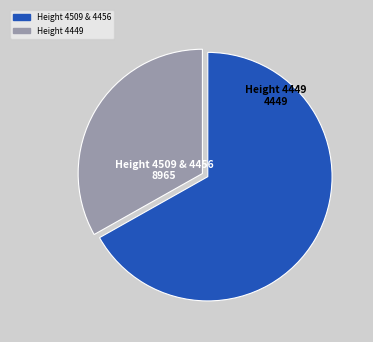

Is there a majority slice in this chart?

Yes